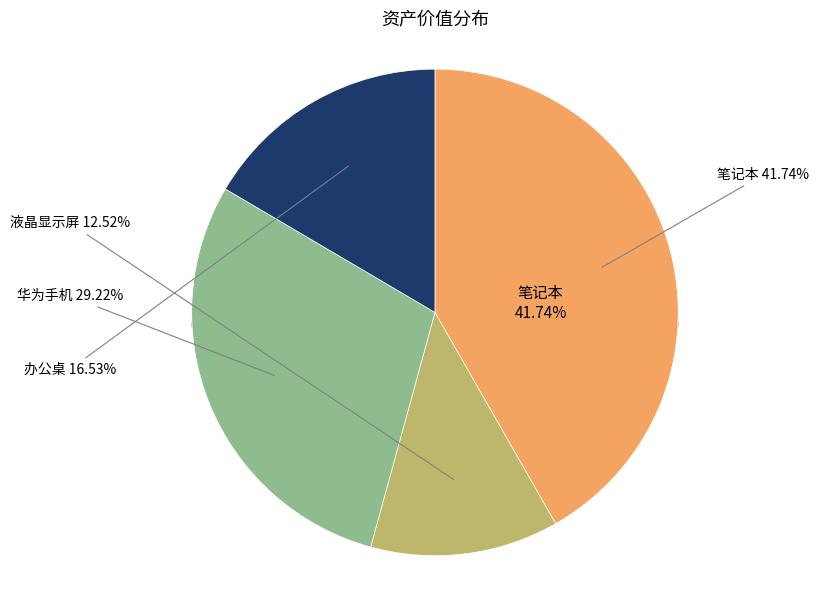

Is there any slice that represents more than half of the pie?

No